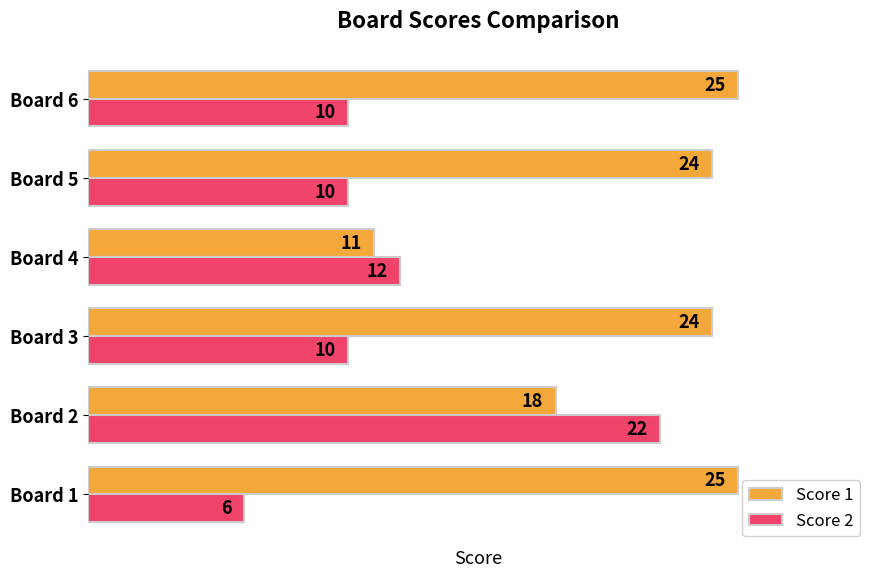

Which series has the widest spread of values?

Score 2